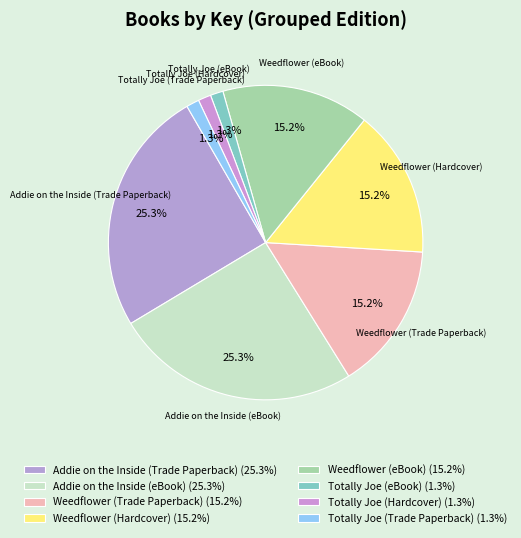

Is it true that Totally Joe (eBook) is 11% of the pie?

False